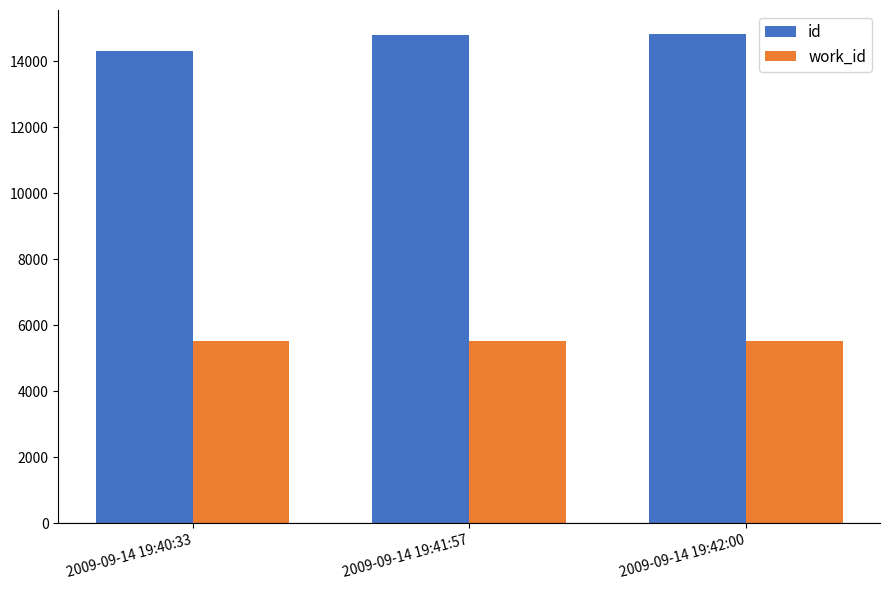

Is the value of work_id at 2009-09-14 19:41:57 greater than the value of id at 2009-09-14 19:42:00?

No